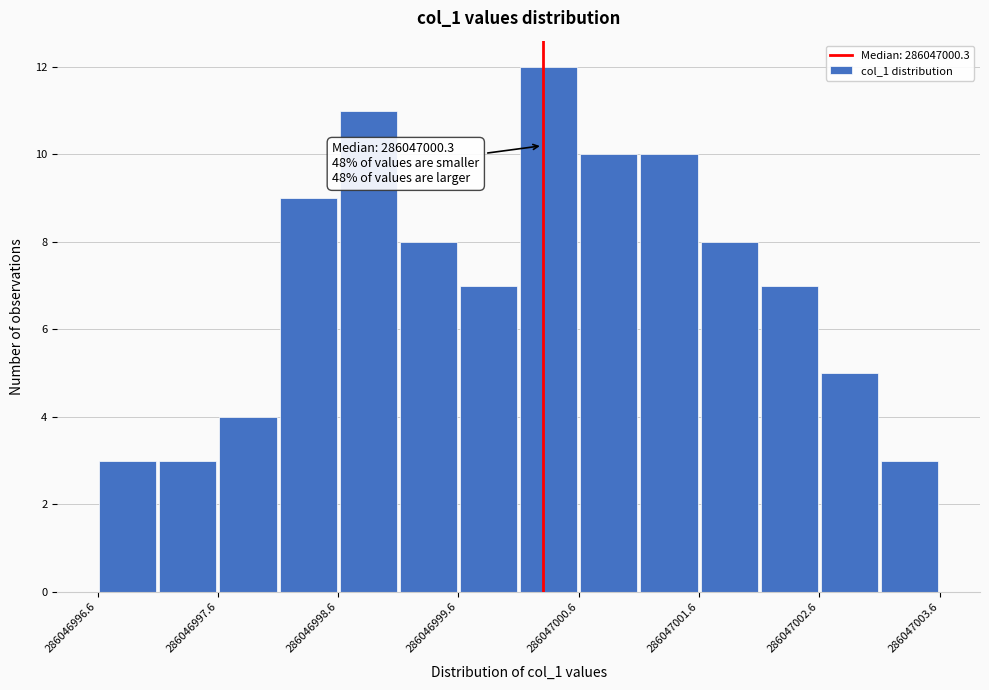

Which range on the x-axis has the tallest bar?

286047000.1 to 286047000.6